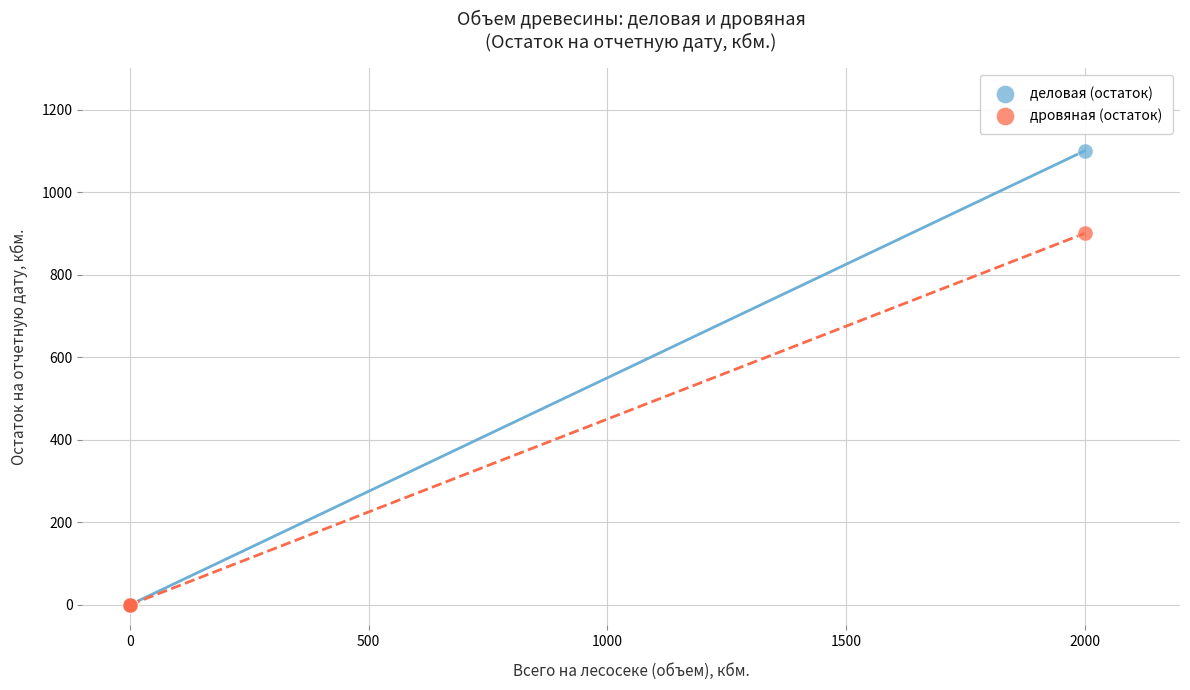

Across all series, what Y value is closest to 550?

900